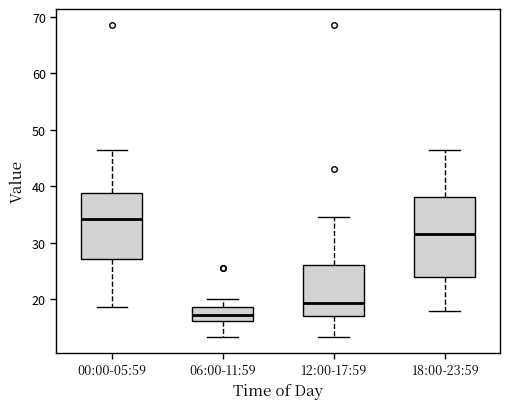

Which box is the tallest, from its lower edge to its upper edge?

18:00-23:59